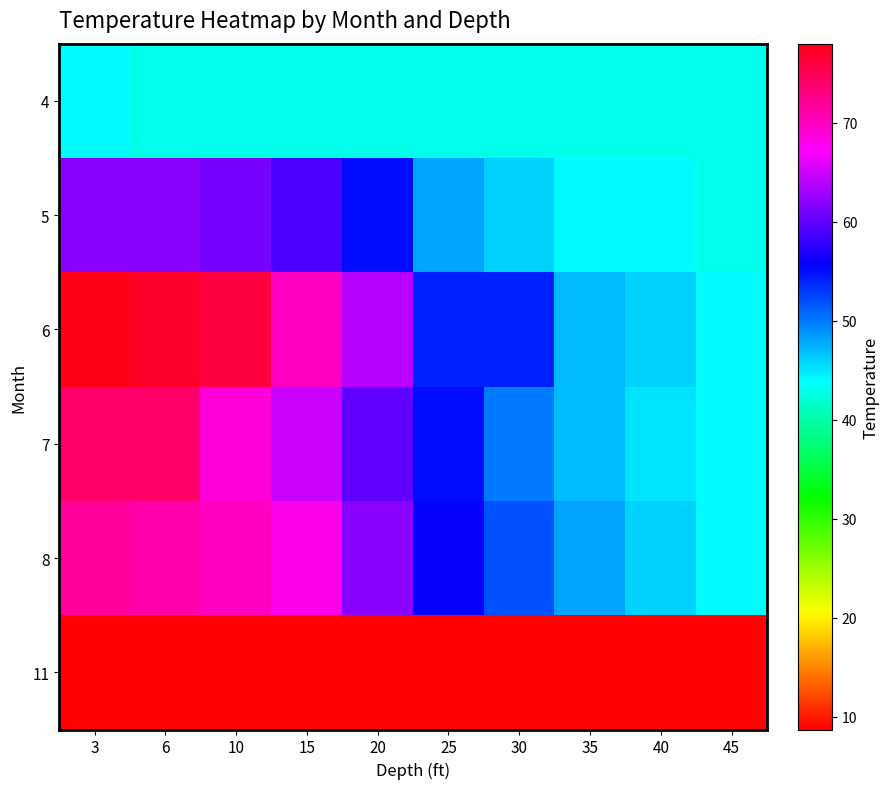

What is the total value across all series at 20?

292.7